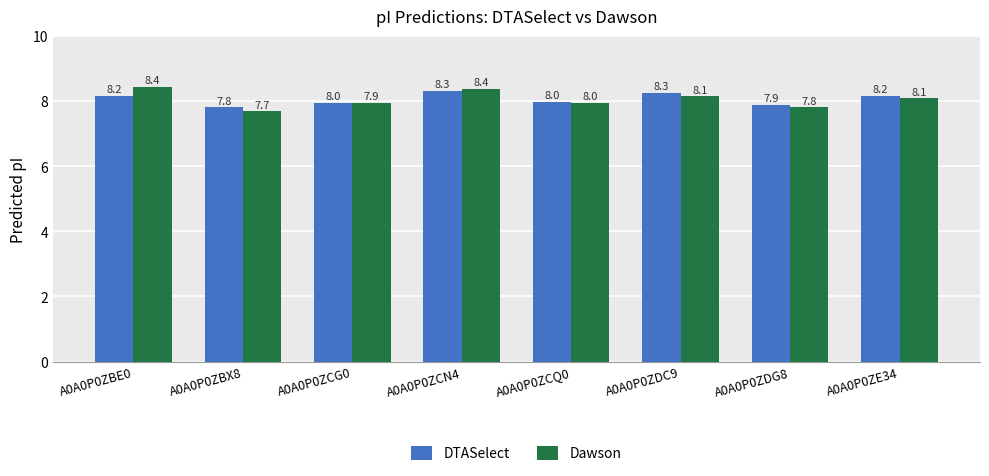

Which series has the widest spread of values?

Dawson